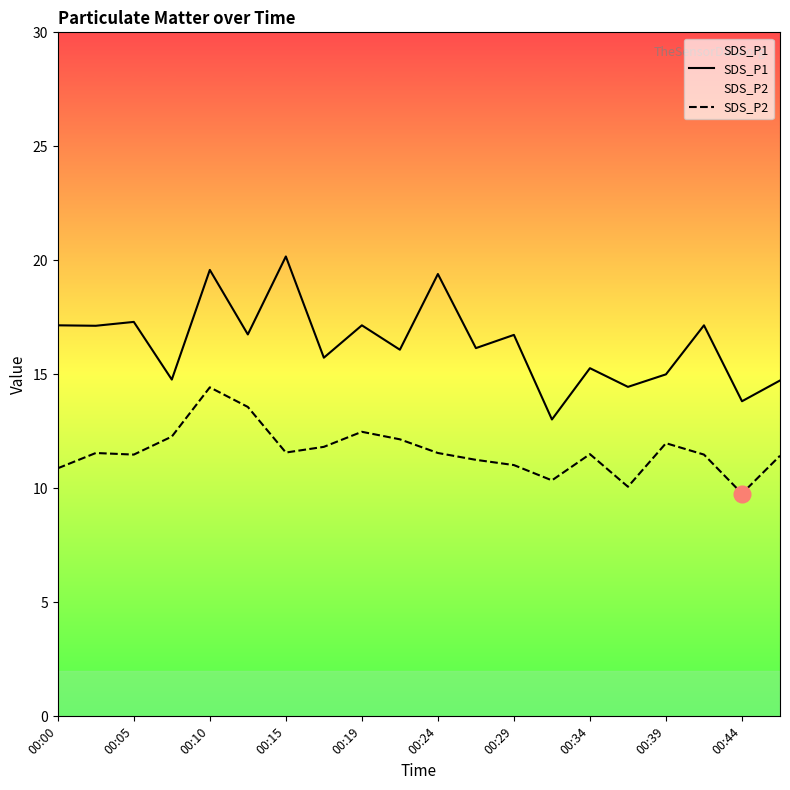

True or false: SDS_P1 and SDS_P2 cross at least once.

False